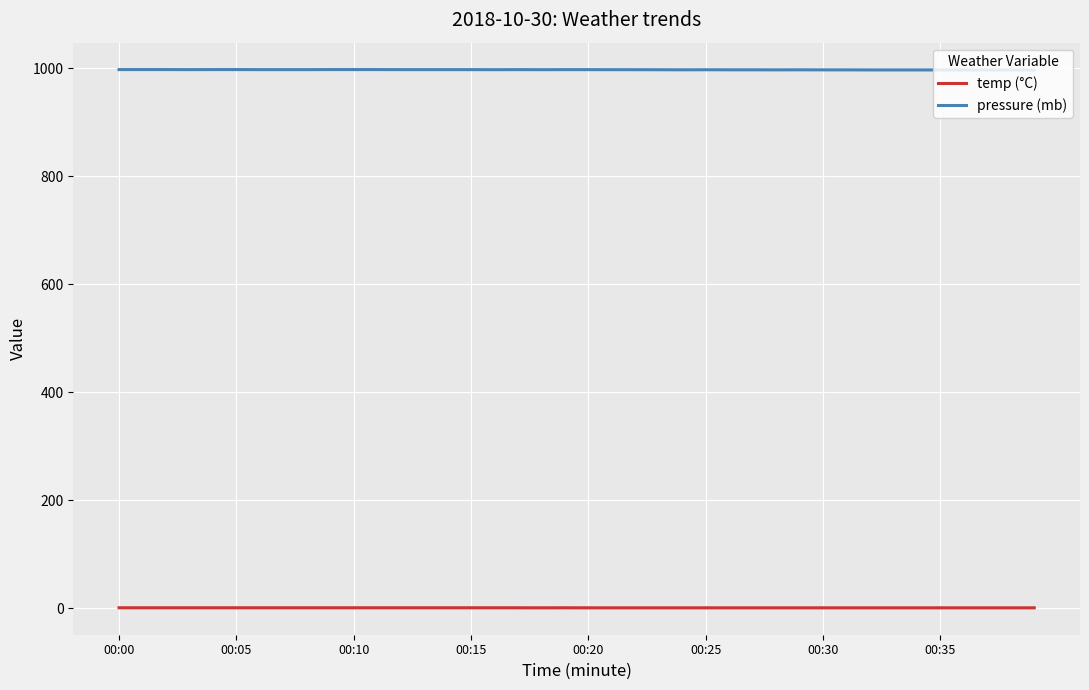

Reading left to right, extract all data points from this chart.

temp (°C): 0.6	0.6	0.6	0.6	0.6	0.6	0.6	0.6	0.6	0.6	0.6	0.6	0.6	0.6	0.6	0.6	0.6	0.6	0.5	0.6	0.5	0.5	0.5	0.5	0.5	0.5	0.5	0.5	0.5	0.5	0.5	0.5	0.5	0.5	0.5	0.5	0.5	0.5	0.5	0.5
pressure (mb): 997.3	997.3	997.3	997.2	997.3	997.3	997.2	997.2	997.2	997.3	997.3	997.3	997.2	997.2	997.2	997.2	997.1	997.2	997.1	997.2	997.2	997.1	997.1	997.0	996.9	997.0	996.9	996.9	996.8	996.9	996.8	996.8	996.7	996.7	996.7	996.7	996.6	996.7	996.6	996.6